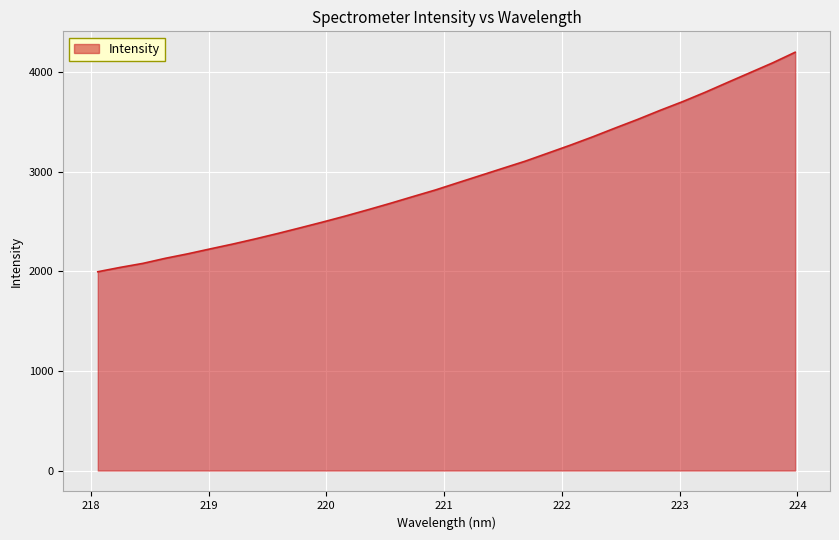

What is the greatest value displayed?

4202.9